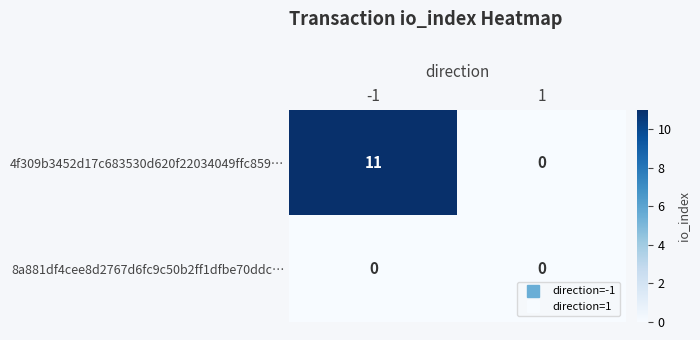

Rank the series by their average value, from lowest to highest.

8a881df4cee8d2767d6fc9c50b2ff1dfbe70ddc…, 4f309b3452d17c683530d620f22034049ffc859…